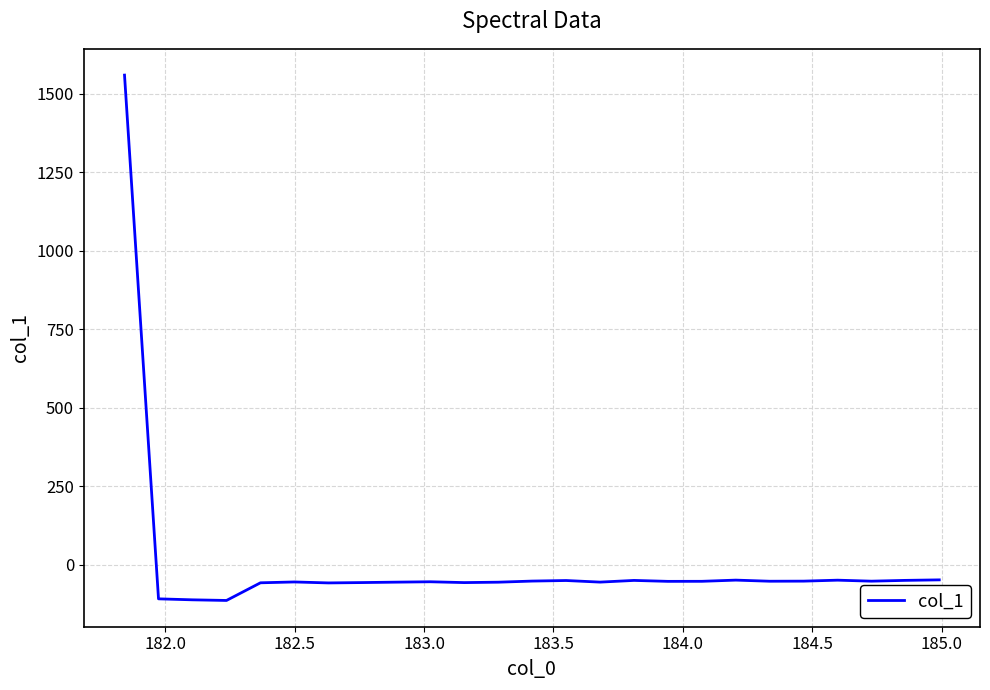

What is the minimum value shown in the chart?

-113.8